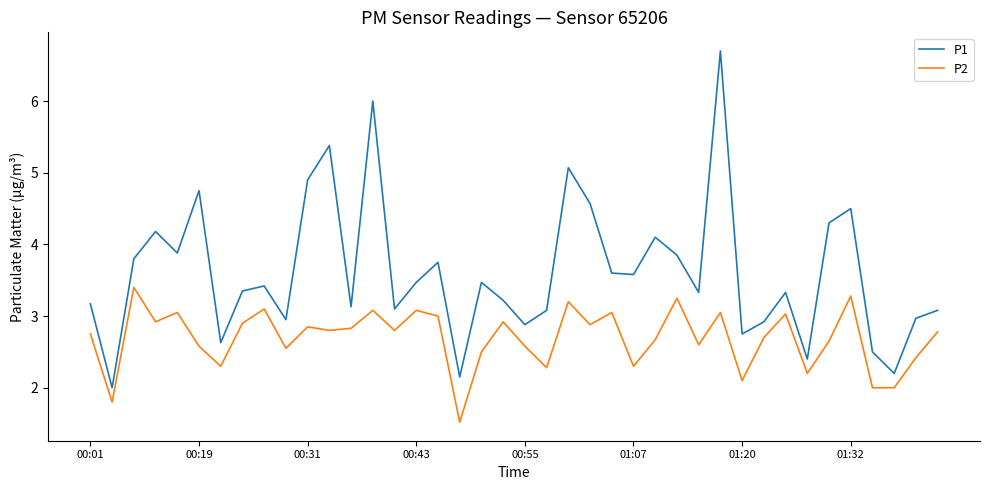

True or false: P1 and P2 cross at least once.

False